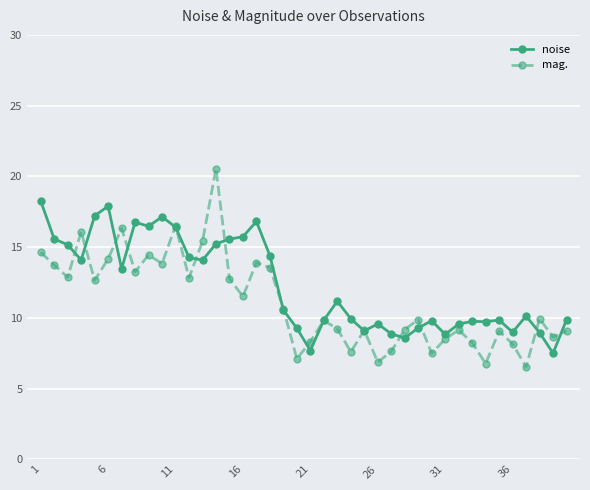

What is the minimum value for noise?

7.5